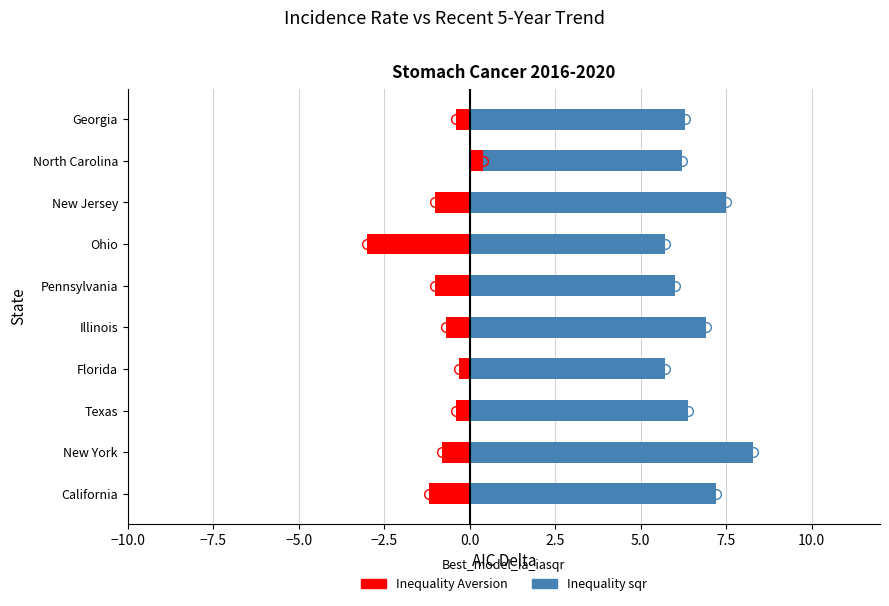

What is the difference between the maximum and second lowest values in the Inequality sqr series?

2.6